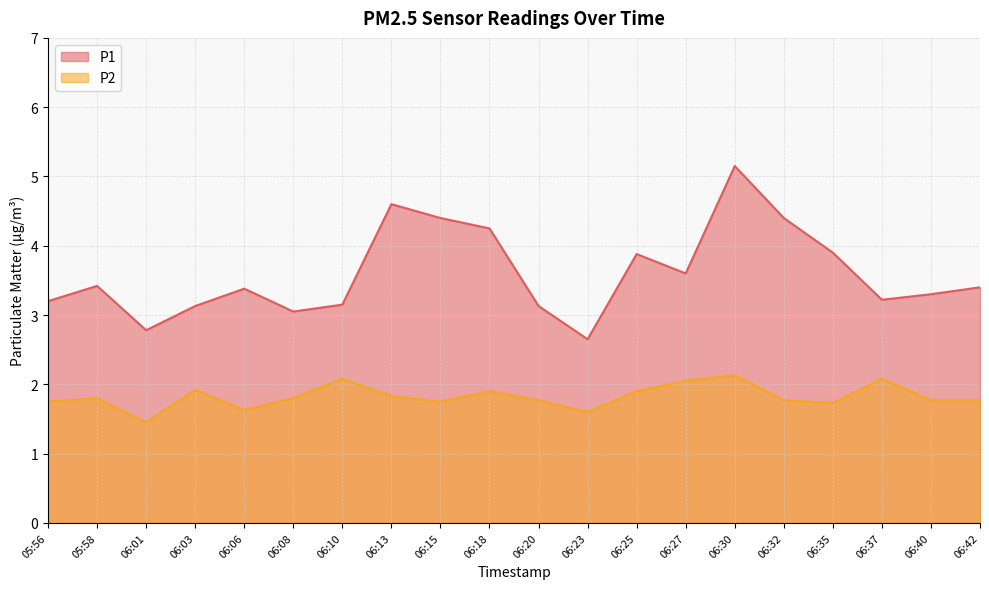

Which series has the largest total across all categories?

P1